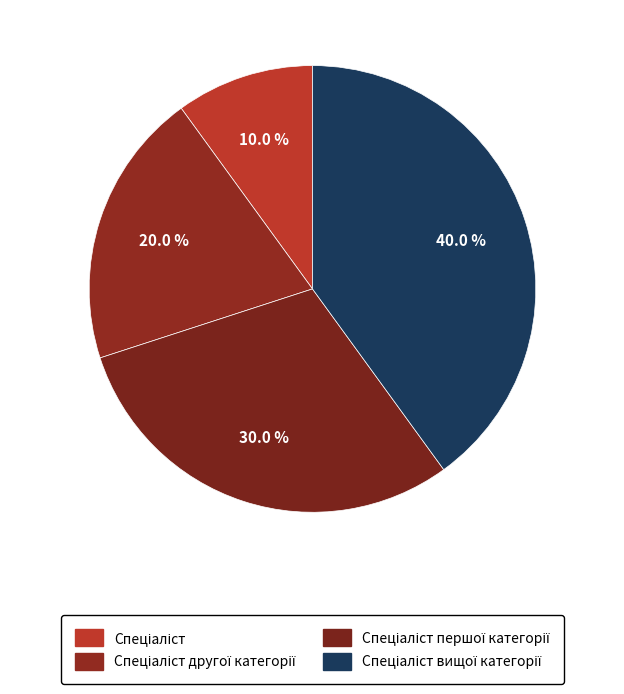

How many segments does this pie chart have?

4